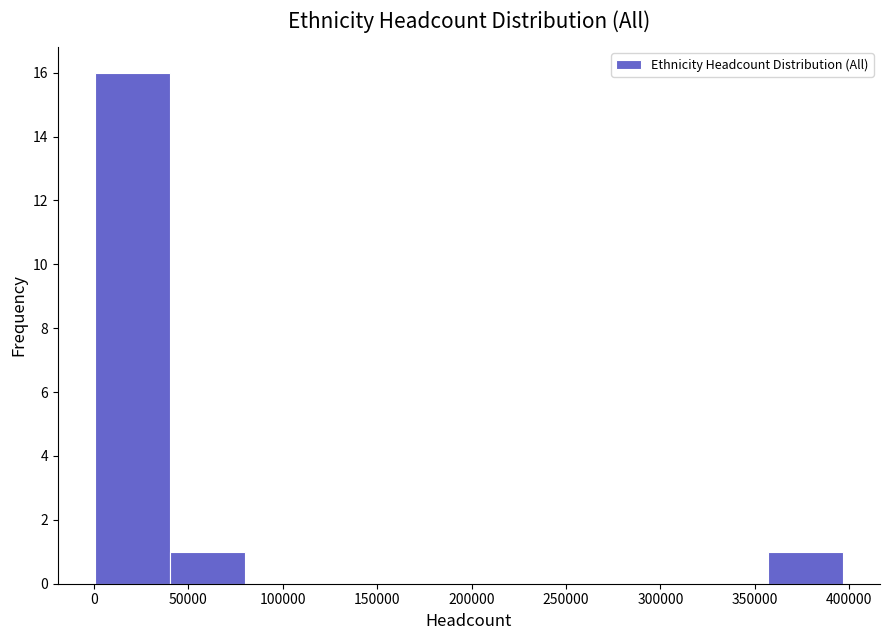

What is the height of the bar covering 355000 to 395000 on the x-axis? Neither the bar edges nor the heights are printed on the chart, so give them approximately, as read against the axes.

1